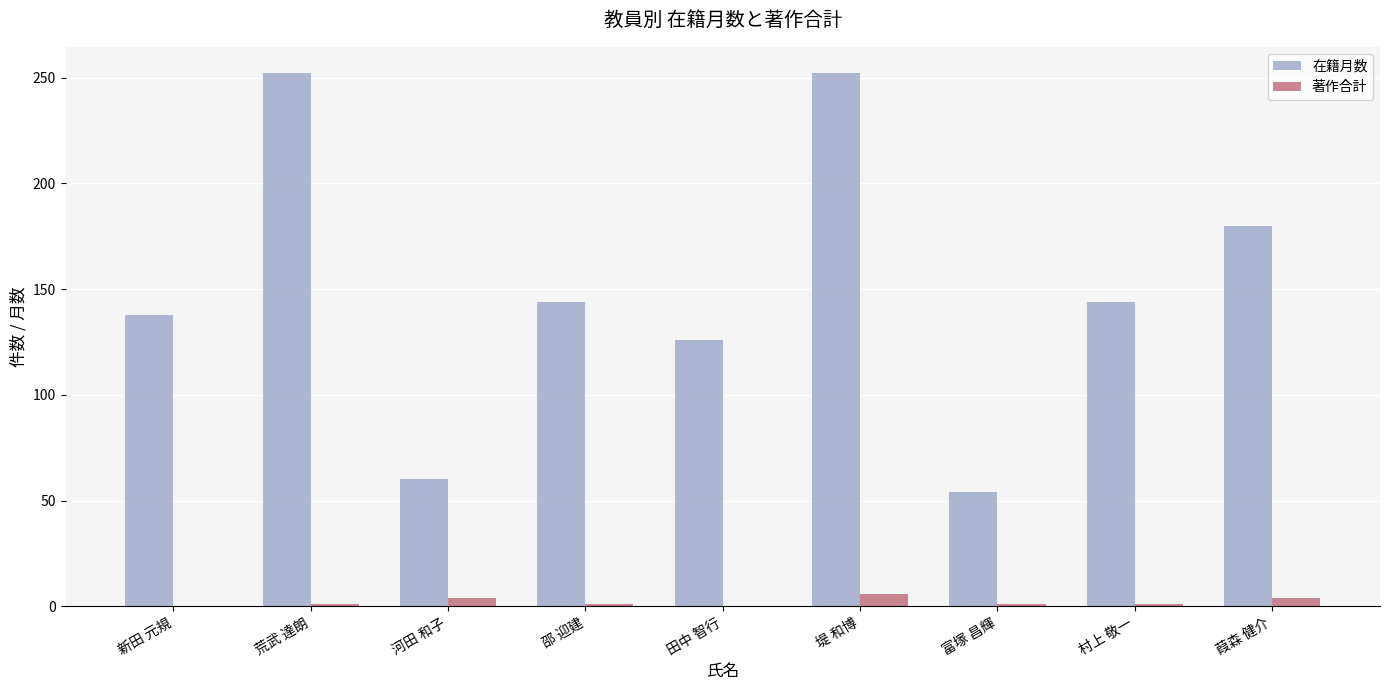

Between 田中 智行 and 堤 和博, which series saw the biggest shift?

在籍月数